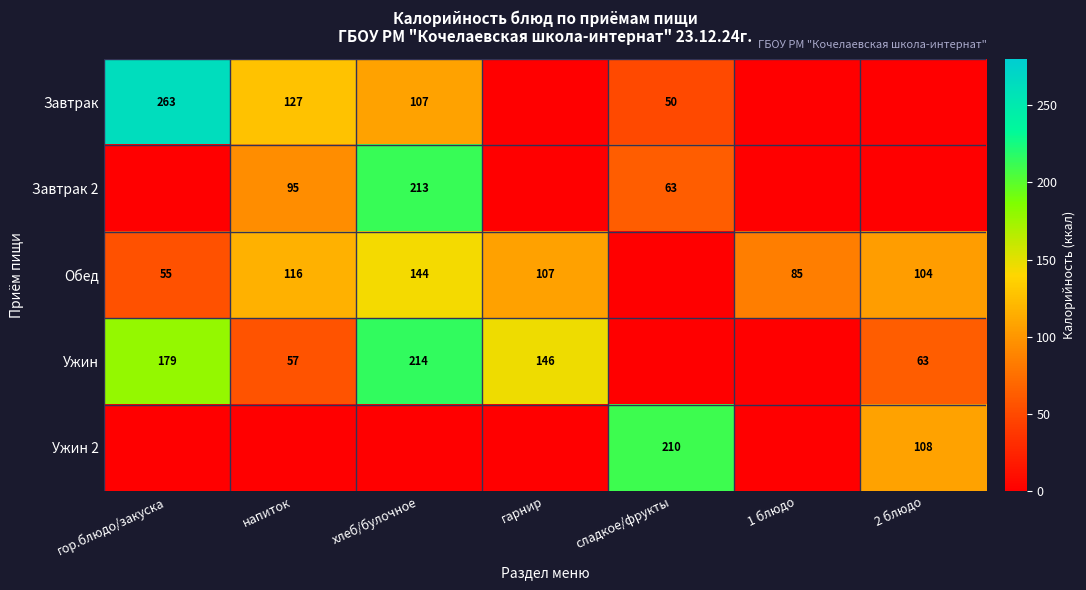

The Завтрак series shows 107 at хлеб/булочное. True or false?

True